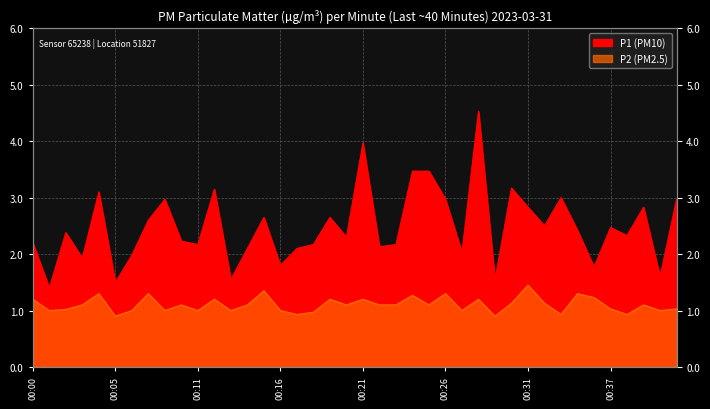

Reading right to left, transcribe all the data shown in this chart.

P1: 3.0	1.6	2.8	2.3	2.5	1.8	2.4	3.0	2.5	2.8	3.2	1.6	4.5	2.0	3.0	3.5	3.5	2.2	2.1	4.0	2.3	2.6	2.2	2.1	1.8	2.6	2.1	1.6	3.1	2.2	2.2	3.0	2.6	2.0	1.5	3.1	1.9	2.4	1.4	2.2
P2: 1.0	1.0	1.1	0.9	1.0	1.2	1.3	0.9	1.1	1.4	1.1	0.9	1.2	1.0	1.3	1.1	1.3	1.1	1.1	1.2	1.1	1.2	1.0	0.9	1.0	1.4	1.1	1.0	1.2	1.0	1.1	1.0	1.3	1.0	0.9	1.3	1.1	1.0	1.0	1.2